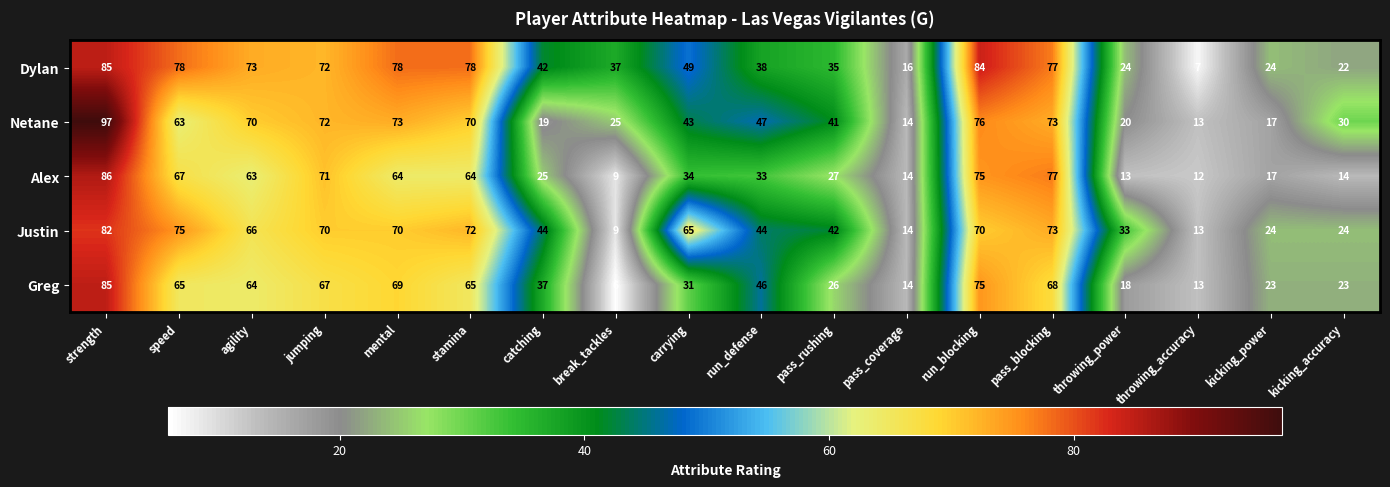

True or false: Alex has a value of 63 at agility.

True